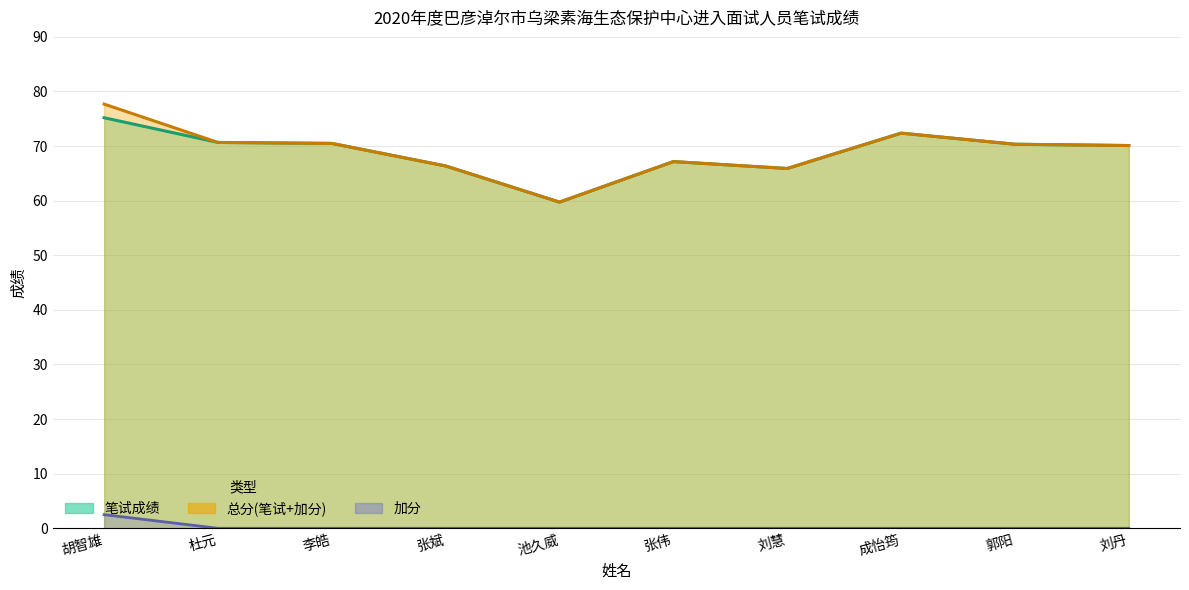

Reading right to left, extract all data points from this chart.

笔试成绩: 70.1	70.3	72.4	65.9	67.2	59.7	66.4	70.5	70.7	75.2
加分: 0.0	0.0	0.0	0.0	0.0	0.0	0.0	0.0	0.0	2.5
总分(笔试+加分): 70.1	70.3	72.4	65.9	67.2	59.7	66.4	70.5	70.7	77.7